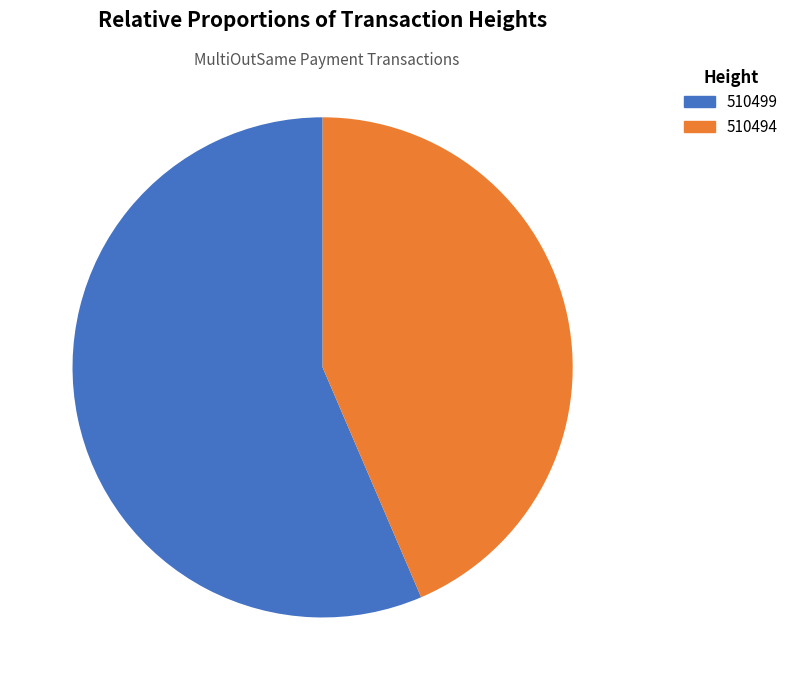

Is there any slice that represents more than half of the pie?

Yes